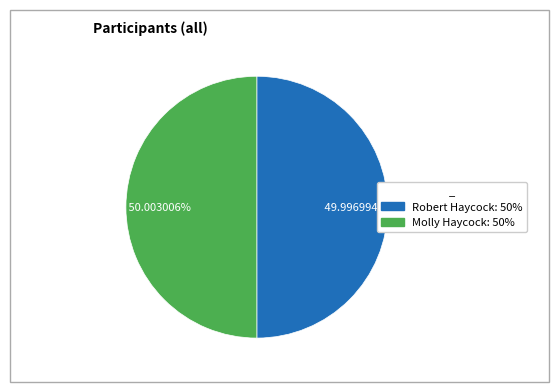

What percentage is the Molly Haycock slice, to the nearest percent?

50%